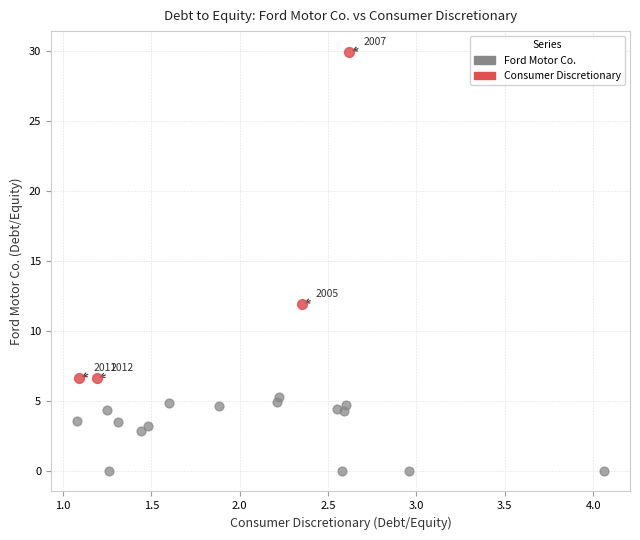

What are all the series names shown in the legend?

Ford Motor Co., Consumer Discretionary